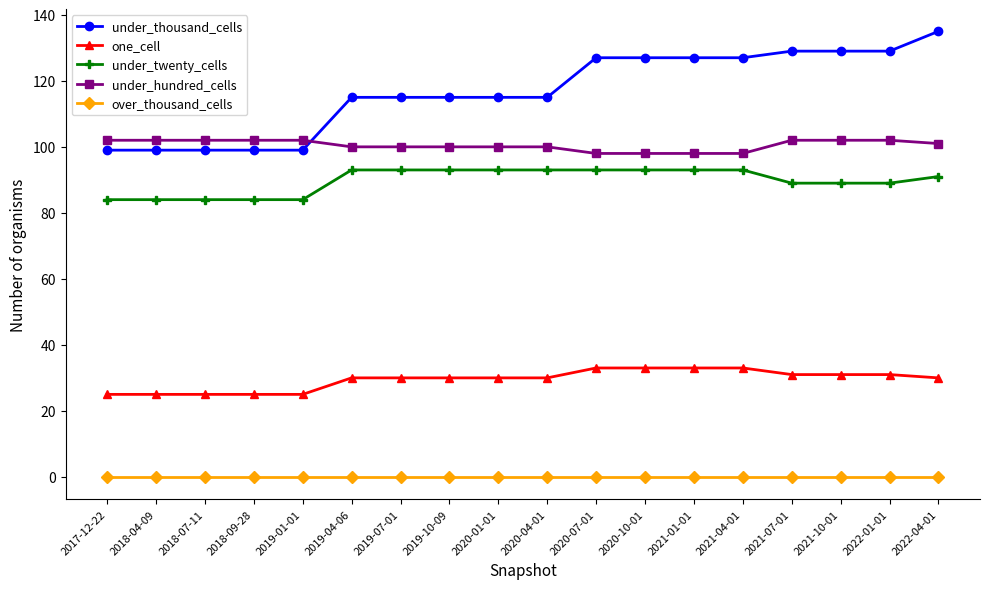

Reading right to left, what are all the values shown in this chart?

under_thousand_cells: 135	129	129	129	127	127	127	127	115	115	115	115	115	99	99	99	99	99
one_cell: 30	31	31	31	33	33	33	33	30	30	30	30	30	25	25	25	25	25
under_twenty_cells: 91	89	89	89	93	93	93	93	93	93	93	93	93	84	84	84	84	84
under_hundred_cells: 101	102	102	102	98	98	98	98	100	100	100	100	100	102	102	102	102	102
over_thousand_cells: 0	0	0	0	0	0	0	0	0	0	0	0	0	0	0	0	0	0